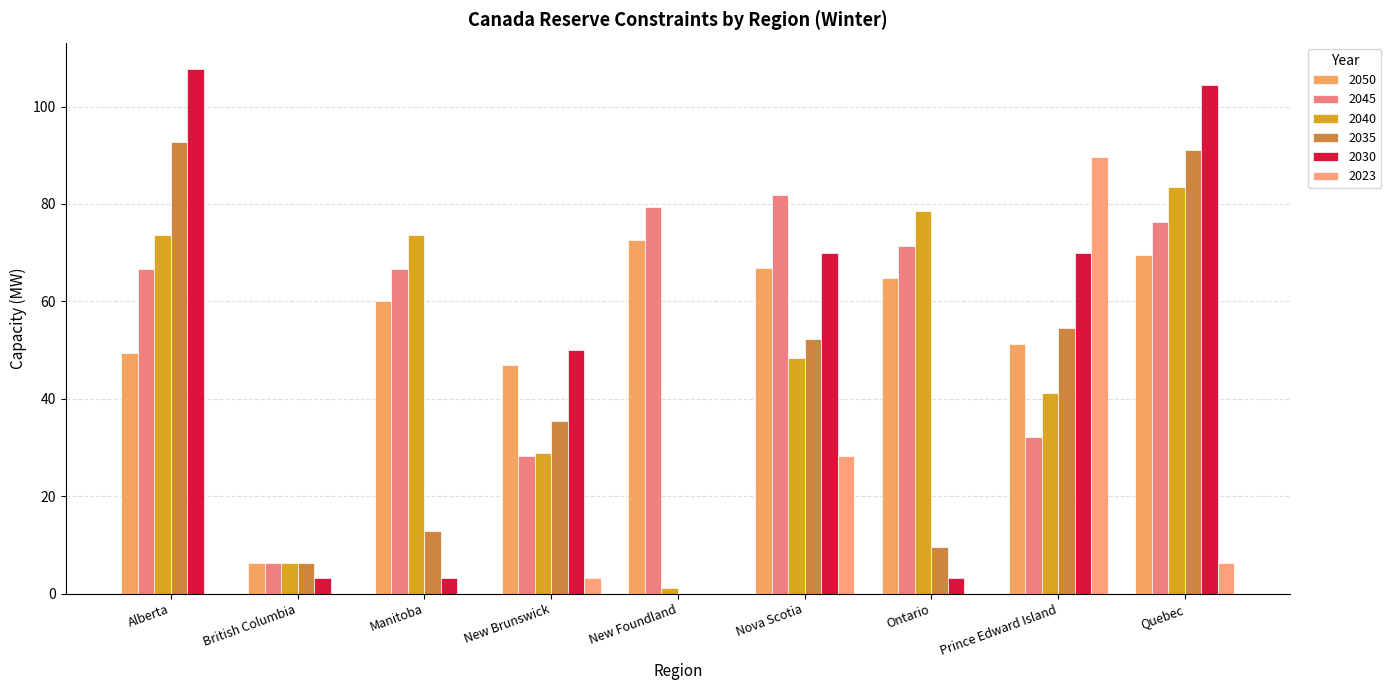

How many series are shown in this chart?

6